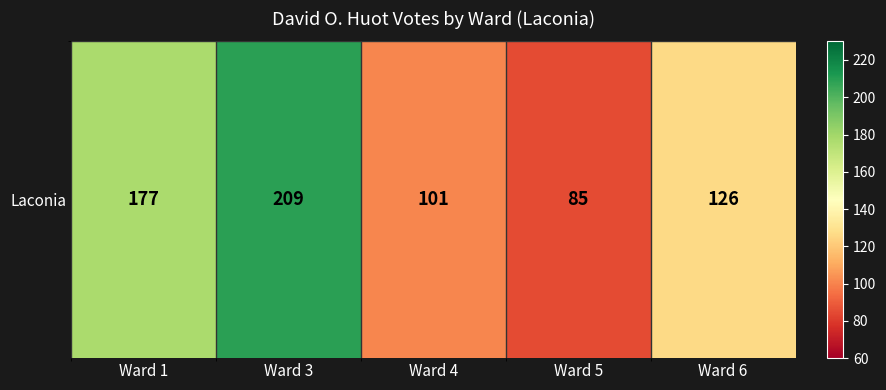

What is the change in value from Ward 1 to Ward 3?

+32